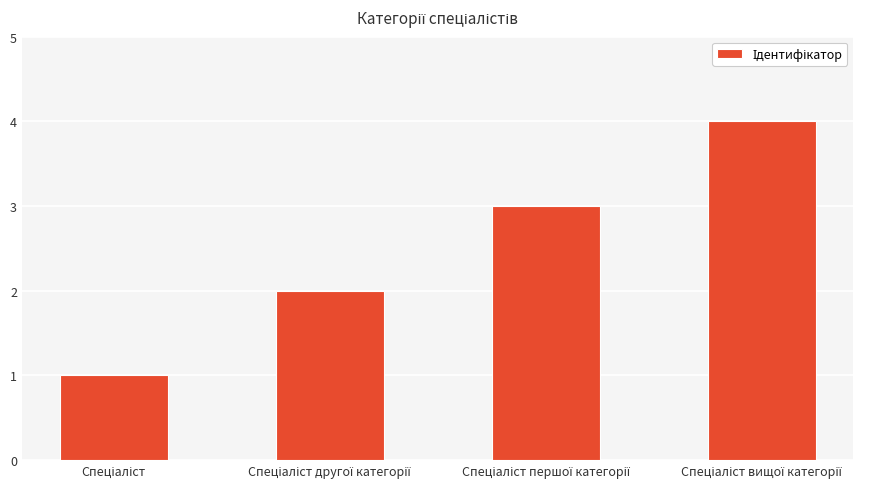

What is the greatest value displayed?

4